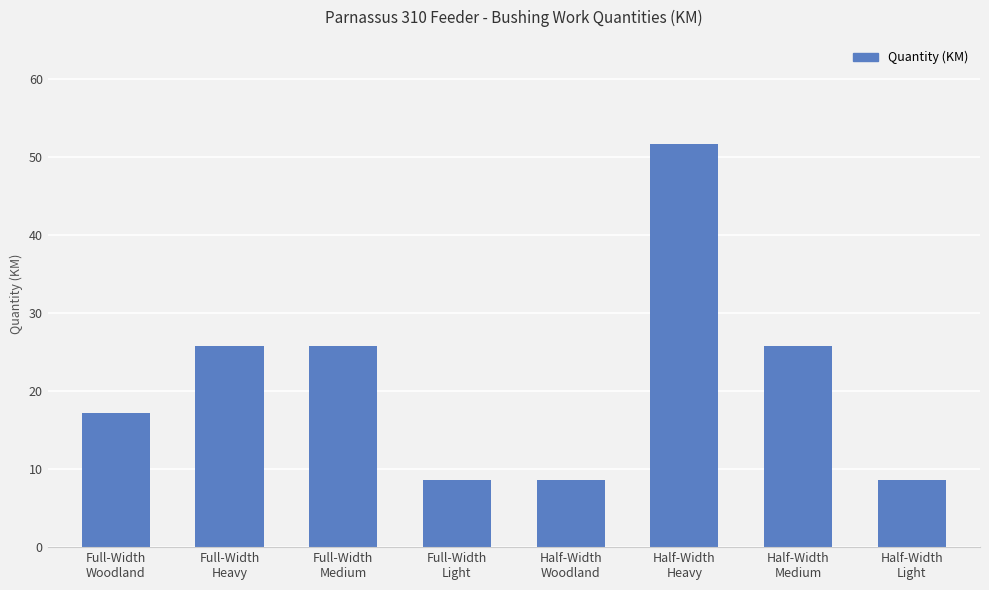

Are the bars horizontal?

No